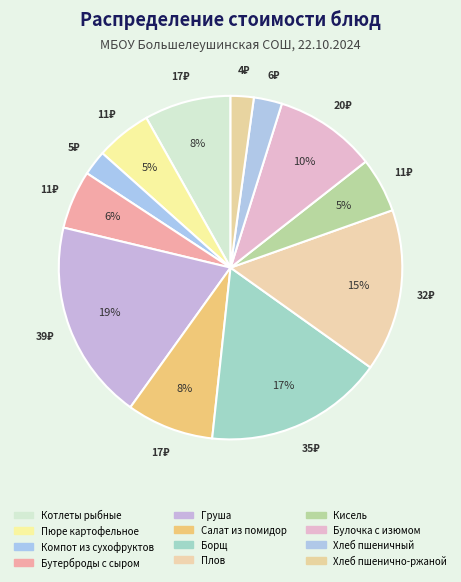

Is it true that Пюре картофельное is 1% of the pie?

False